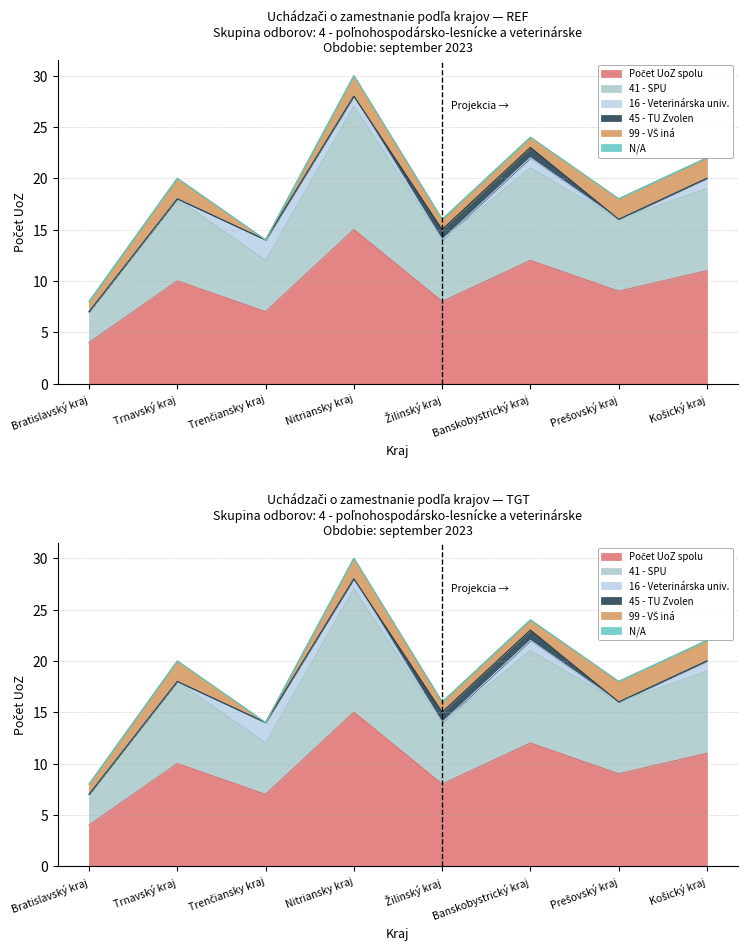

Between Žilinský kraj and Prešovský kraj, which series saw the biggest shift?

Počet UoZ spolu